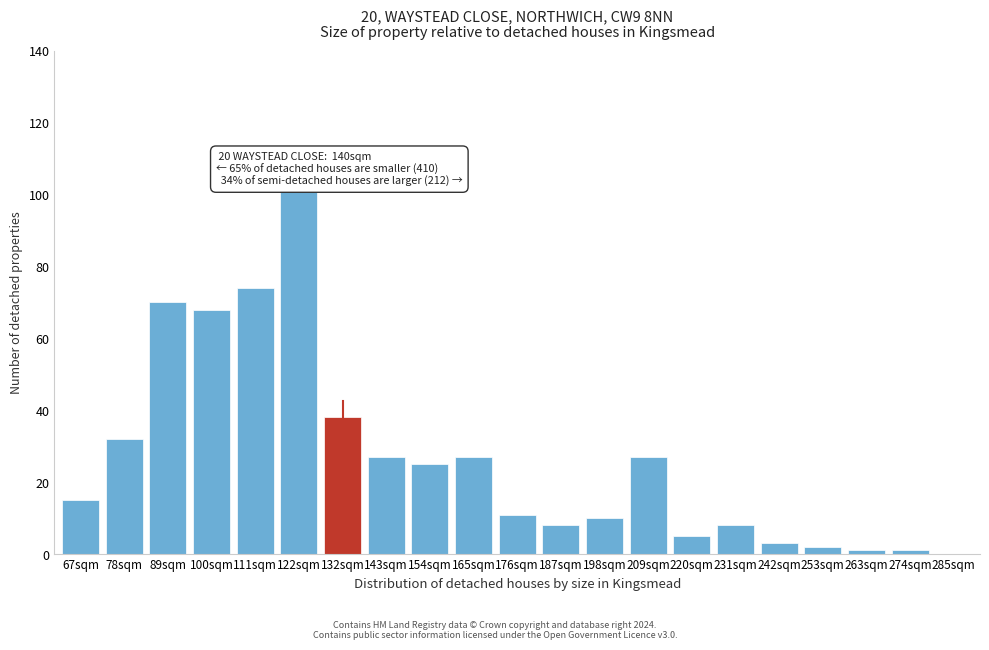

Reading right to left, list all the values displayed in this chart.

285sqm=0	274sqm=1	263sqm=1	253sqm=2	242sqm=3	231sqm=8	220sqm=5	209sqm=27	198sqm=10	187sqm=8	176sqm=11	165sqm=27	154sqm=25	143sqm=27	132sqm=38	122sqm=102	111sqm=74	100sqm=68	89sqm=70	78sqm=32	67sqm=15